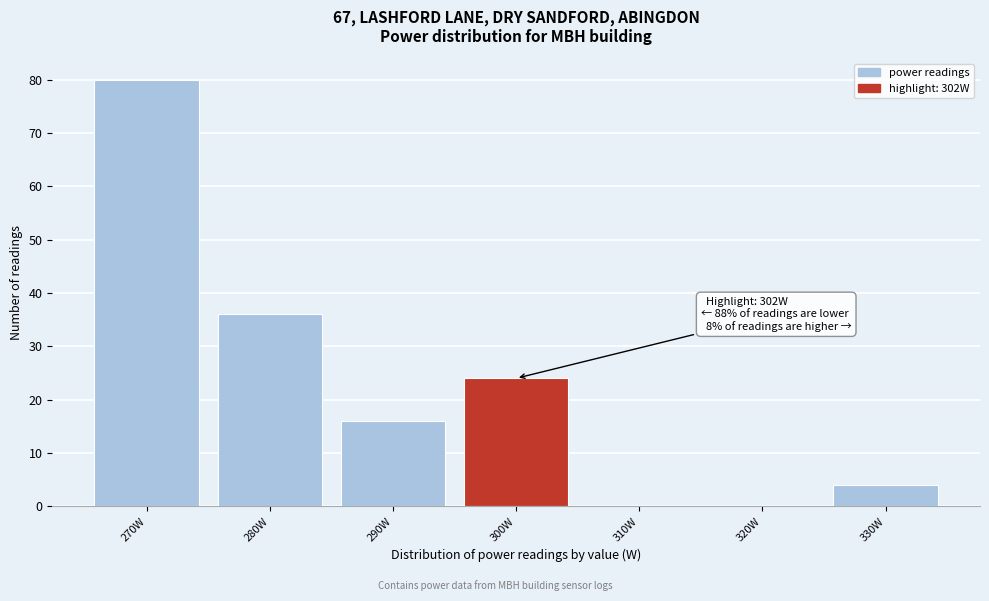

Reading left to right, what are all the values shown in this chart?

270W=80	280W=36	290W=16	300W=24	310W=0	320W=0	330W=4